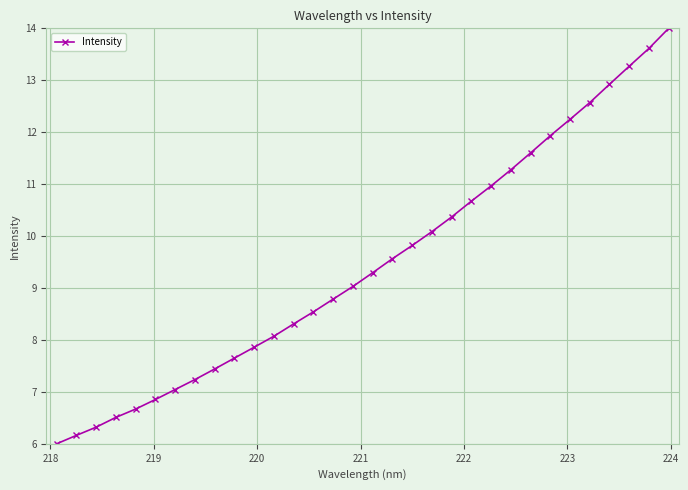

True or false: there are more than 1 points higher than both neighbors.

False